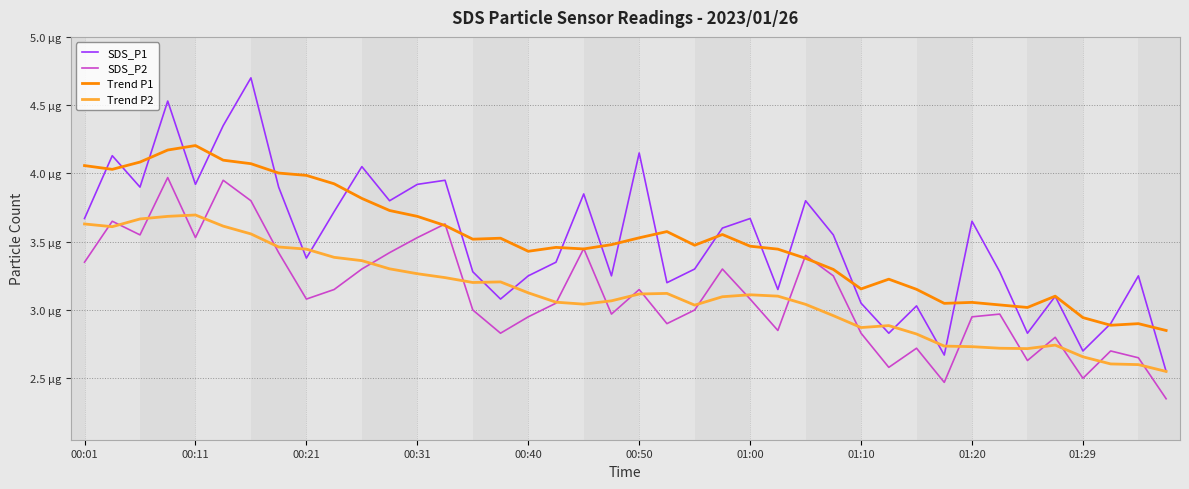

Does the chart have visible grid lines?

Yes